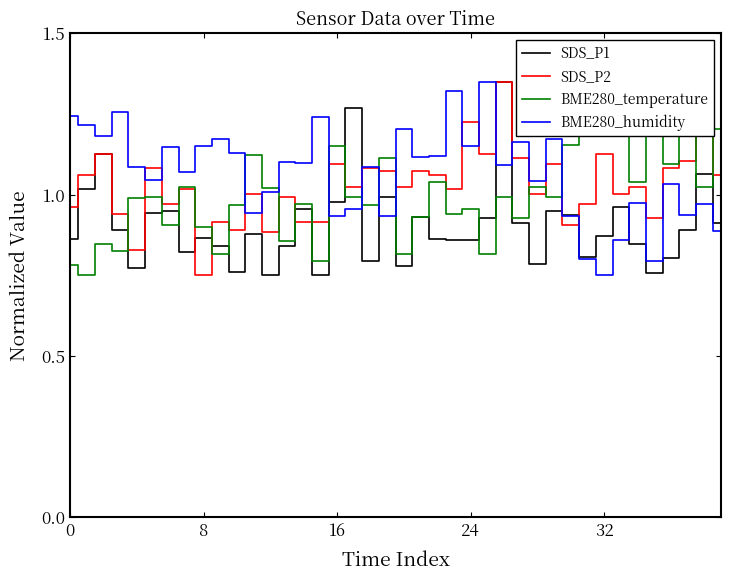

What is the label of the 16th point from the right?

24